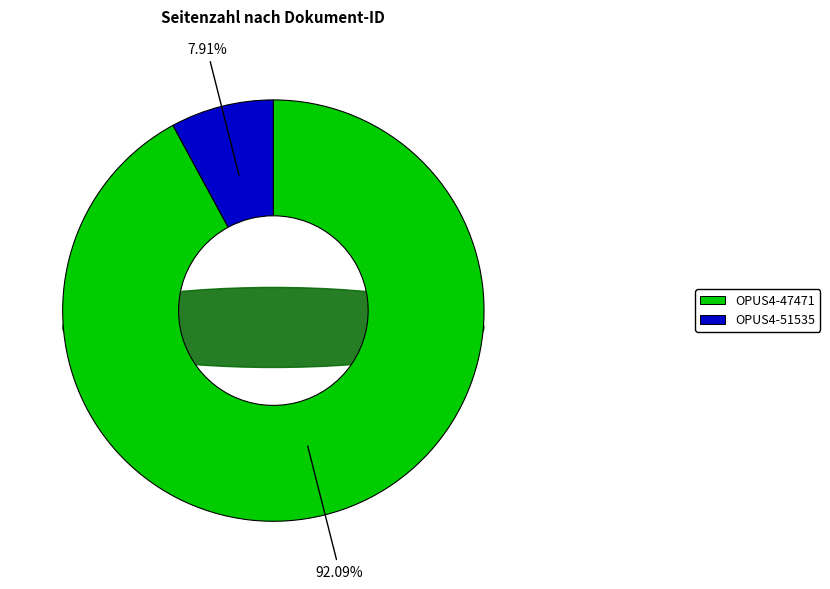

What percentage is NOT represented by OPUS4-51535?

92.1%